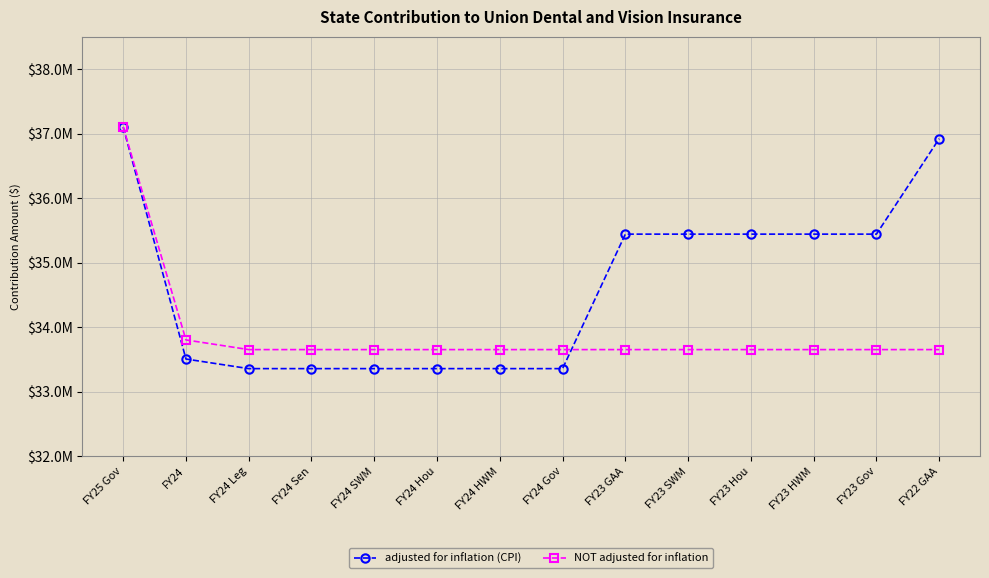

What is the label of the 10th point from the right?

FY24 SWM